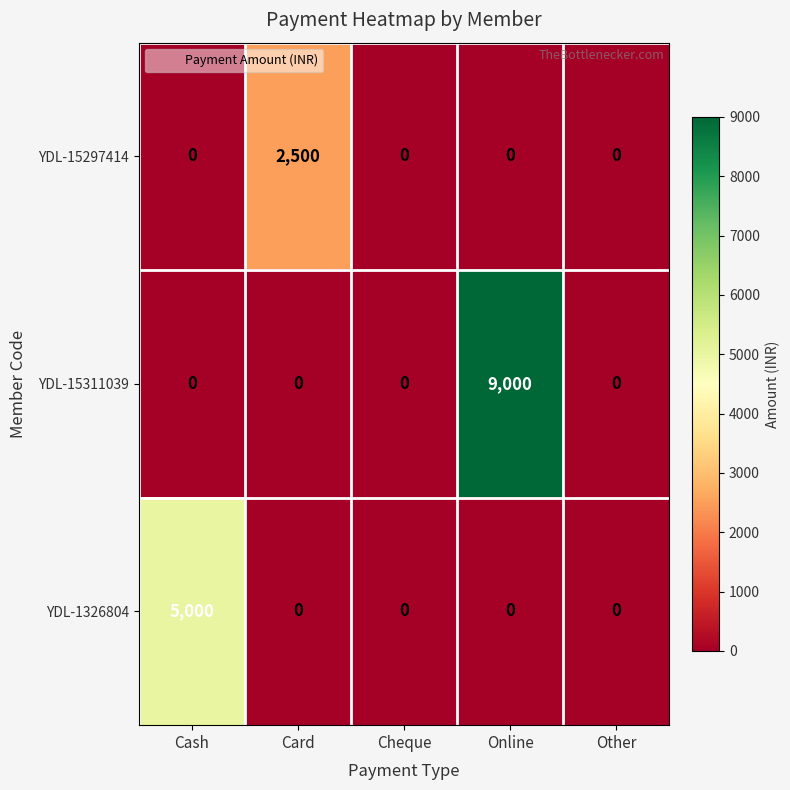

Reading left to right, list all the values displayed in this chart.

YDL-15297414: Cash=0	Card=2500	Cheque=0	Online=0	Other=0
YDL-15311039: Cash=0	Card=0	Cheque=0	Online=9000	Other=0
YDL-1326804: Cash=5000	Card=0	Cheque=0	Online=0	Other=0